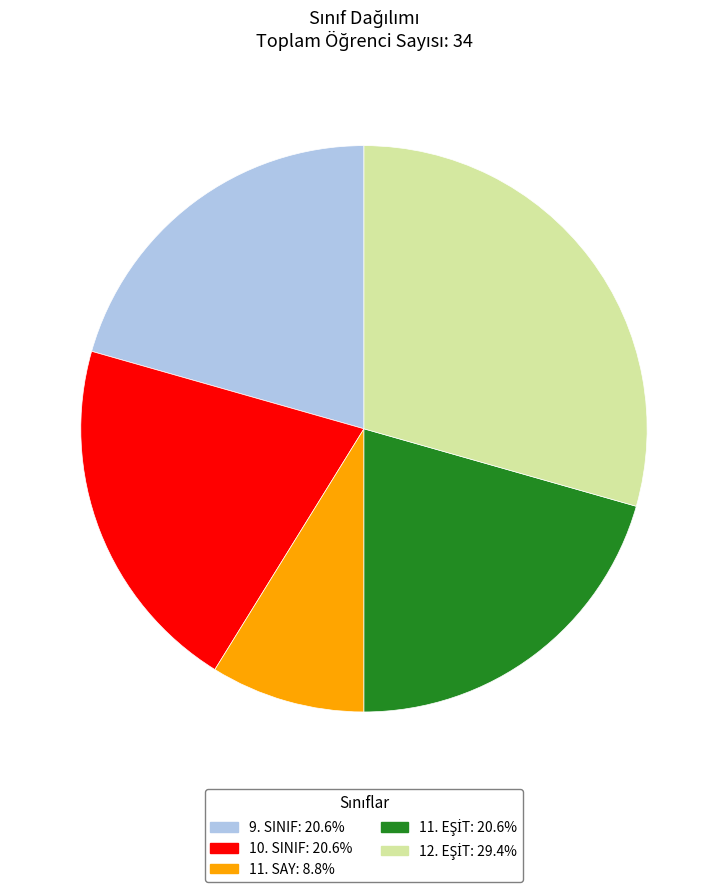

Count the number of slices in the pie.

5